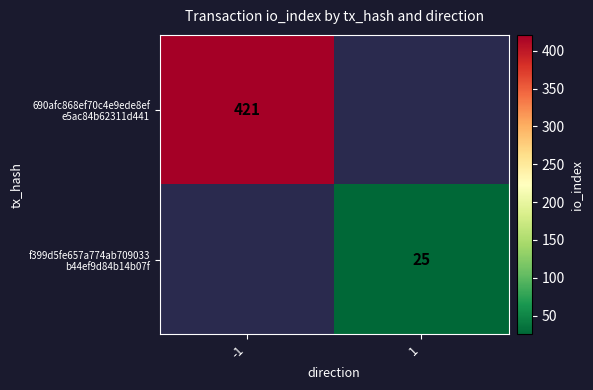

Rank the series at -1 from highest to lowest value.

690afc868ef70c4e9ede8ef e5ac84b62311d441, f399d5fe657a774ab709033 b44ef9d84b14b07f